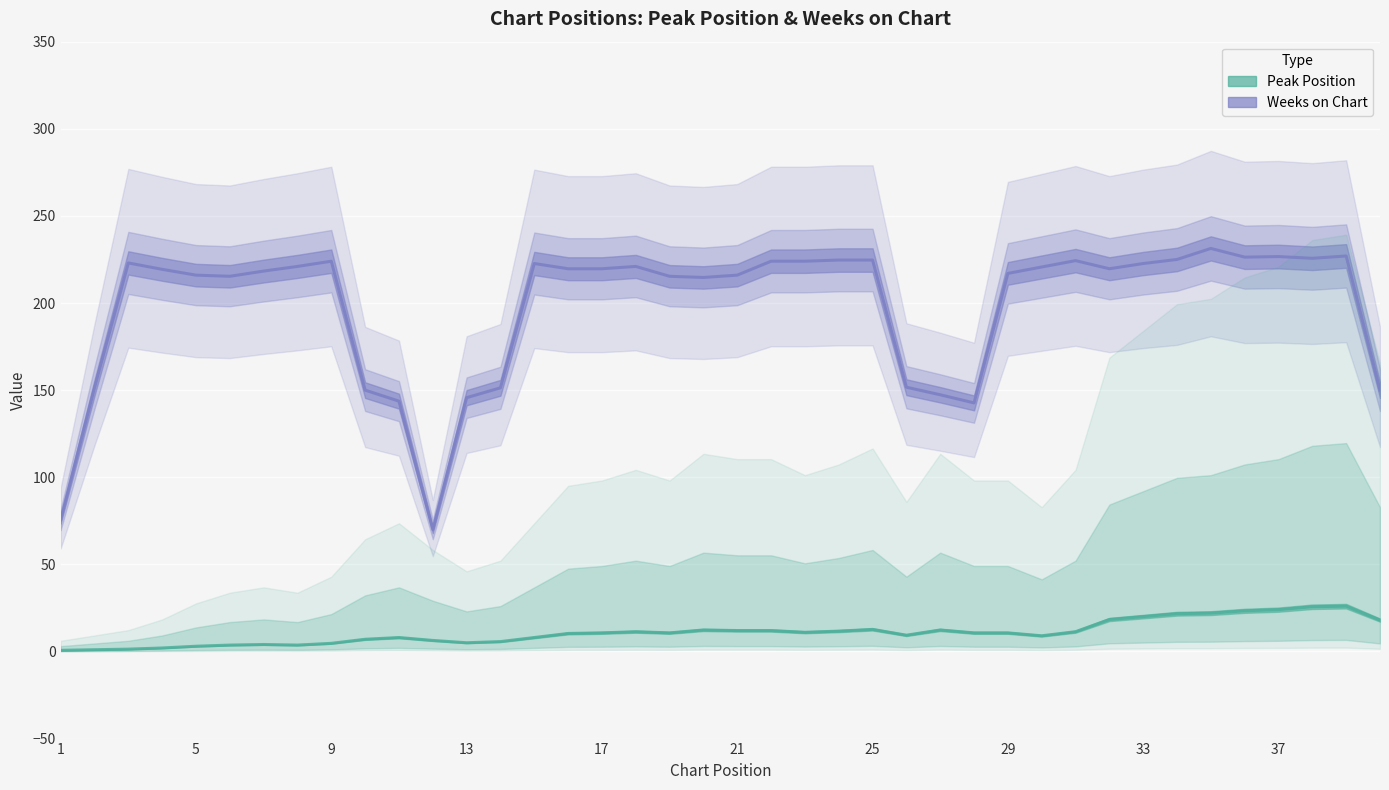

True or false: Weeks on Chart has more than 2 interior local peaks.

True